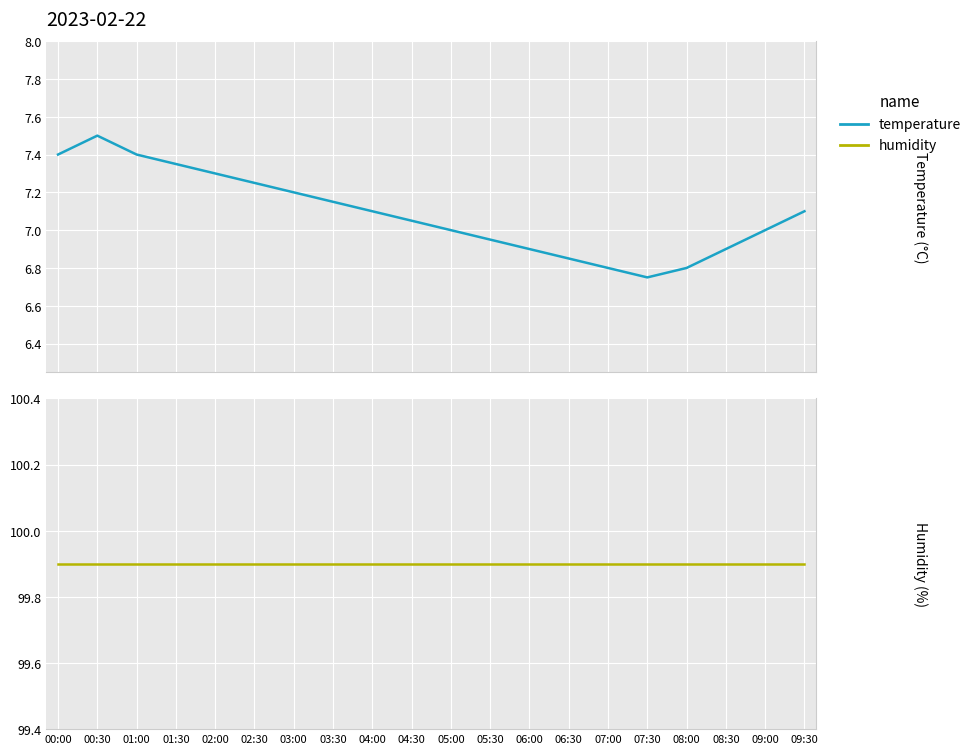

What is the difference between the maximum and second lowest values in the temperature series?

0.7